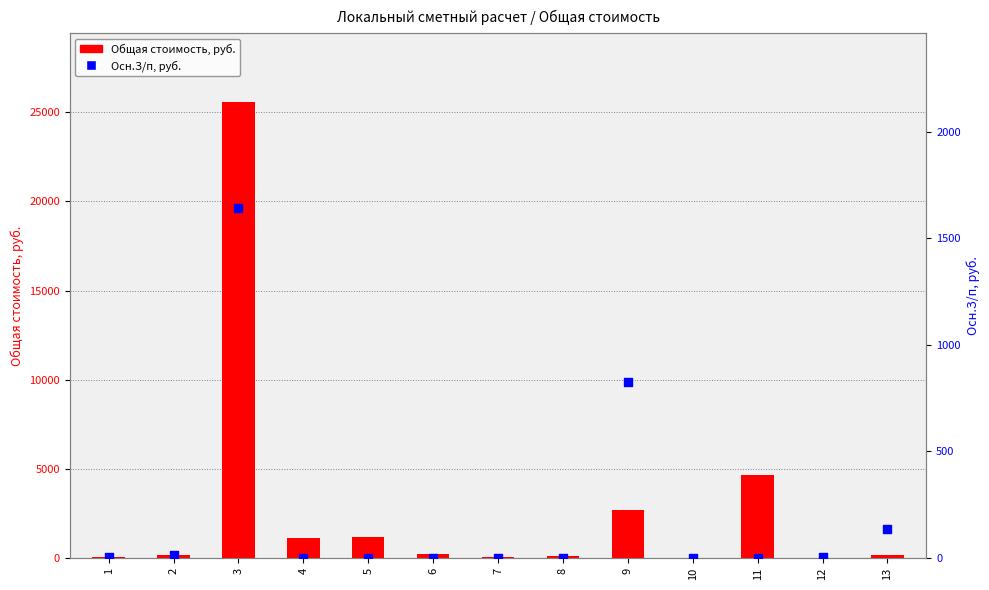

What are all the series names shown in the legend?

Общая стоимость, Осн.З/п